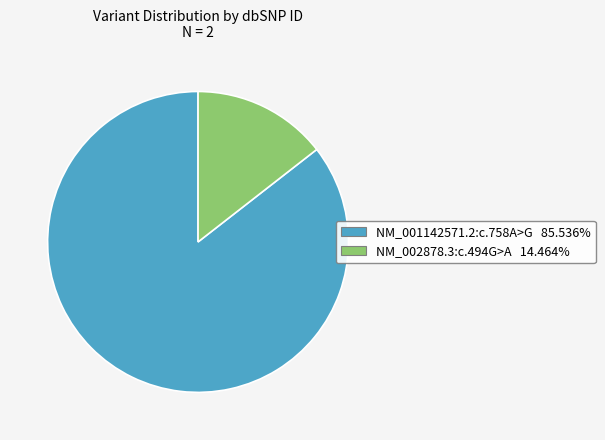

True or false: NM_001142571.2:c.758A>G accounts for 95% of the total.

False